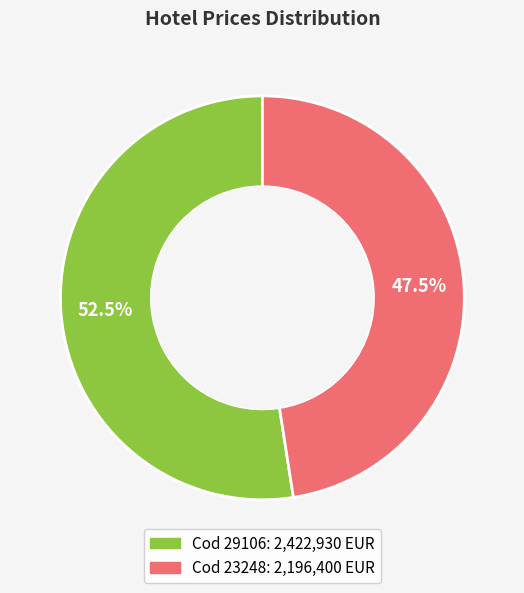

Is there any slice that represents more than half of the pie?

Yes